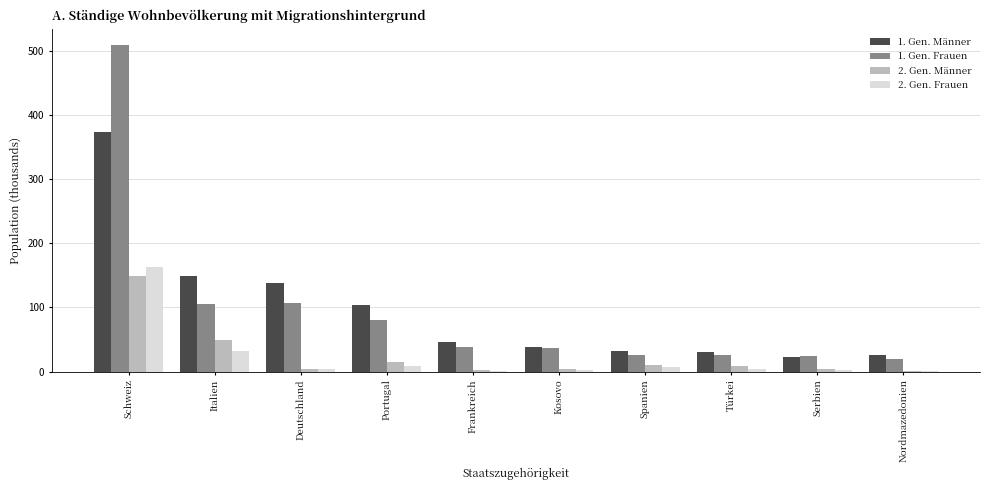

What is the sum of all 1. Gen. Frauen values?

972.4